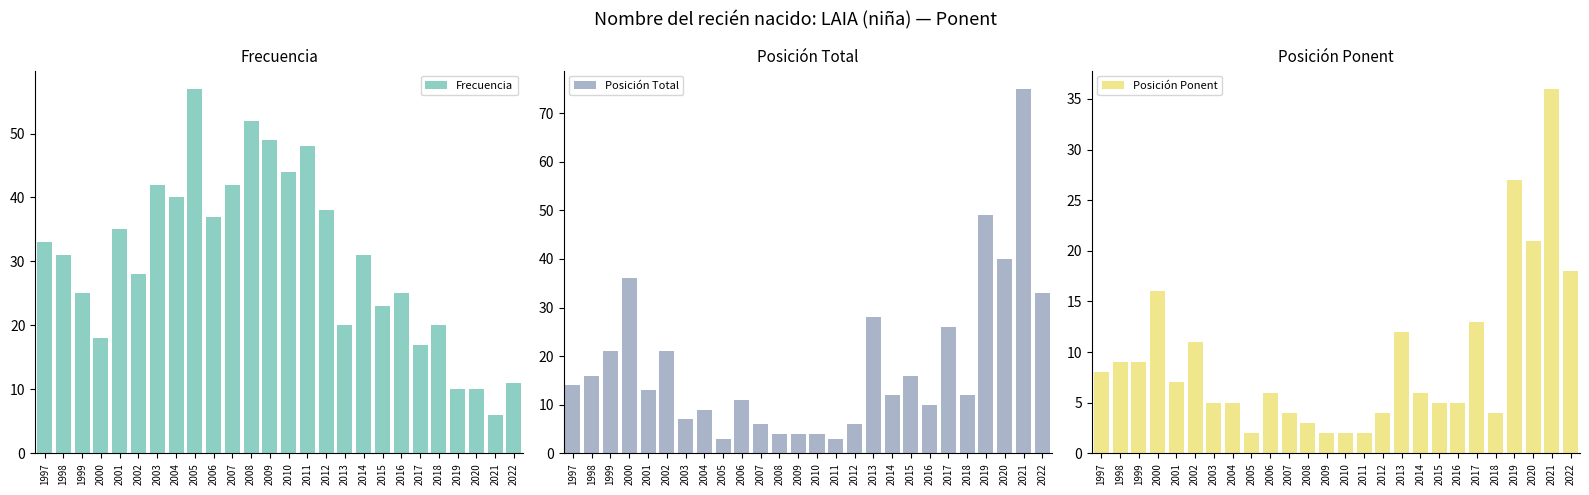

What is the sum of all Frecuencia values?

792